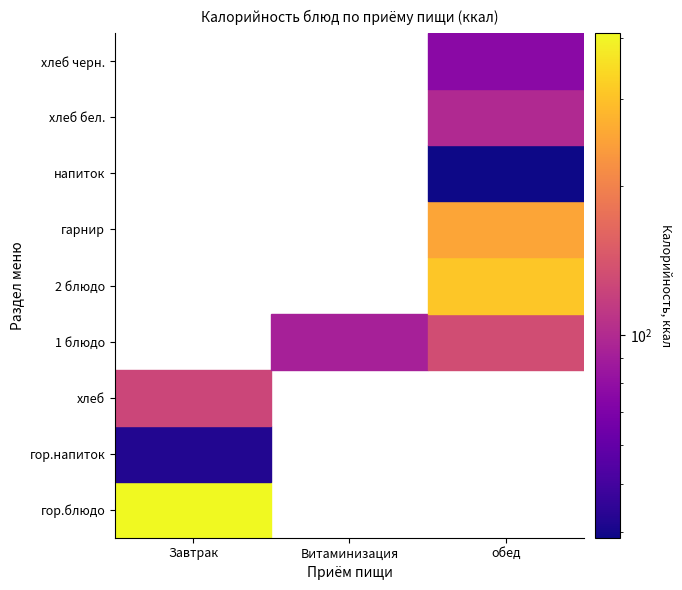

Reading left to right, transcribe all the data shown in this chart.

Завтрак: 408	42	125	0	0	0	0	0	0
Витаминизация: 0	0	0	92	0	0	0	0	0
обед: 0	0	0	133	309	253	39	99	76